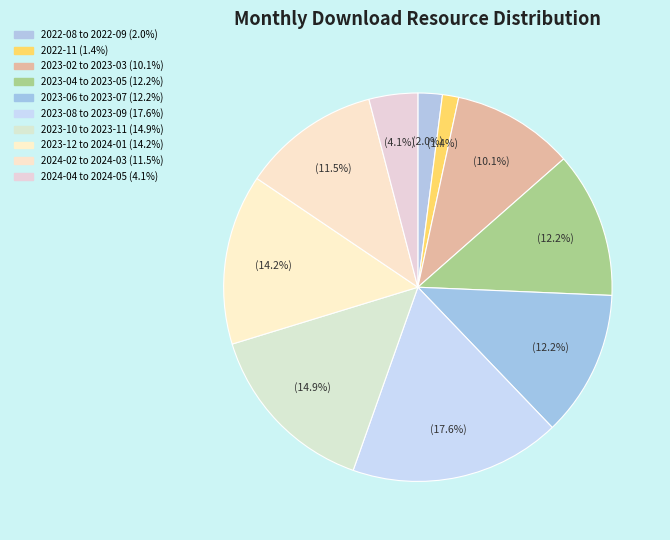

How many segments does this pie chart have?

10